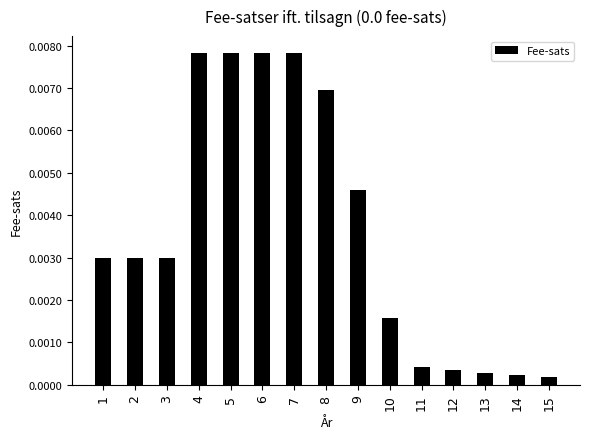

Between 4 and 15, which is larger?

4